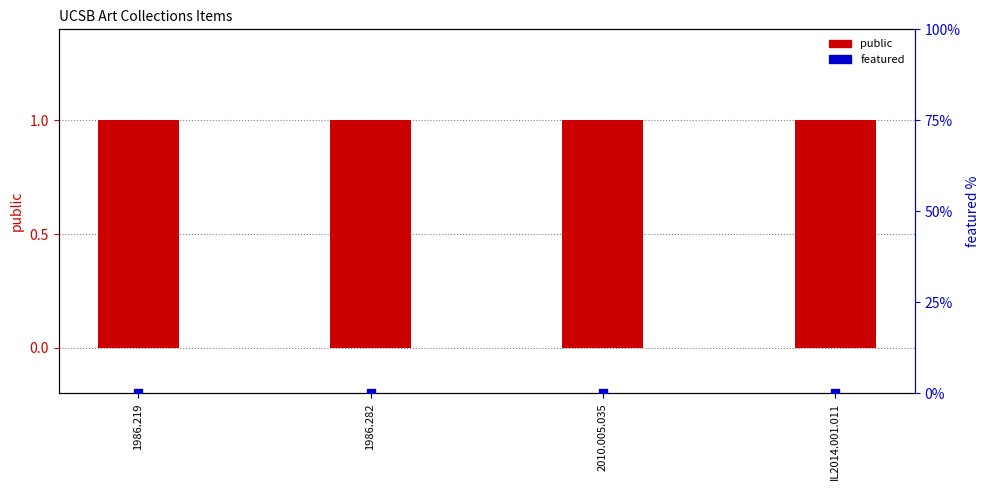

What are all the series names shown in the legend?

public, featured